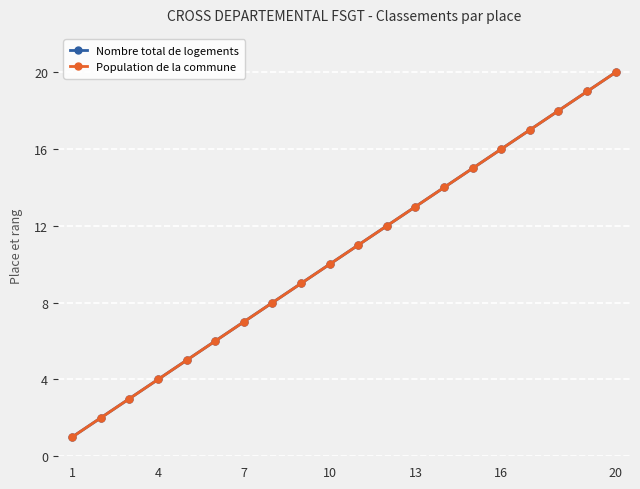

Does the chart display data point markers on the line(s)?

Yes